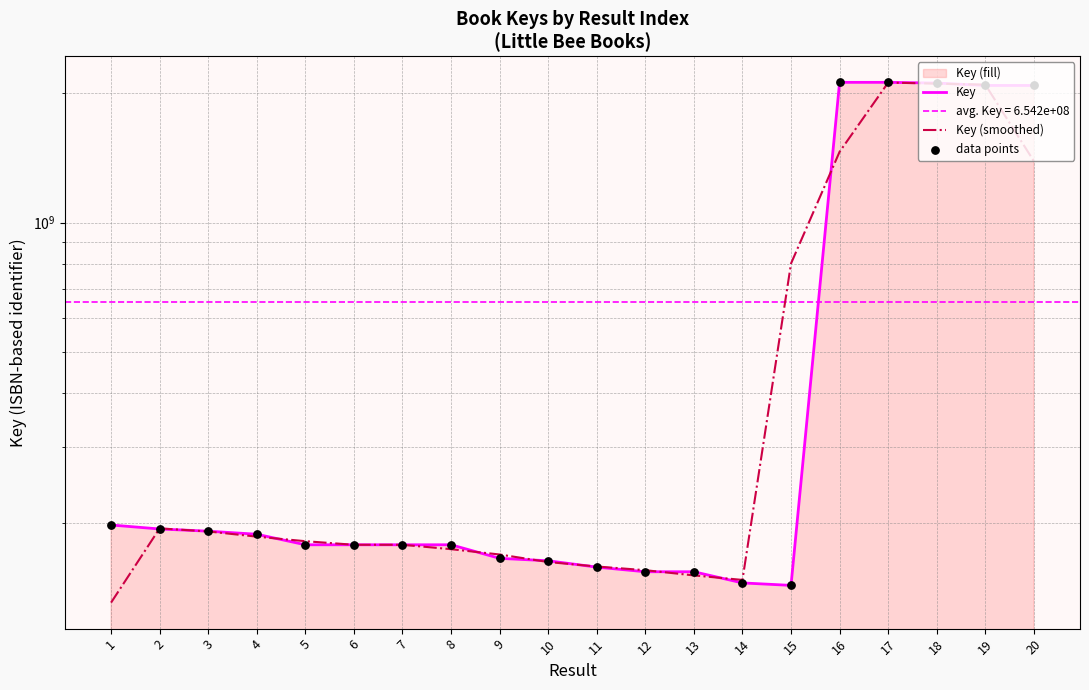

At which category is the sum across all series the highest?

17